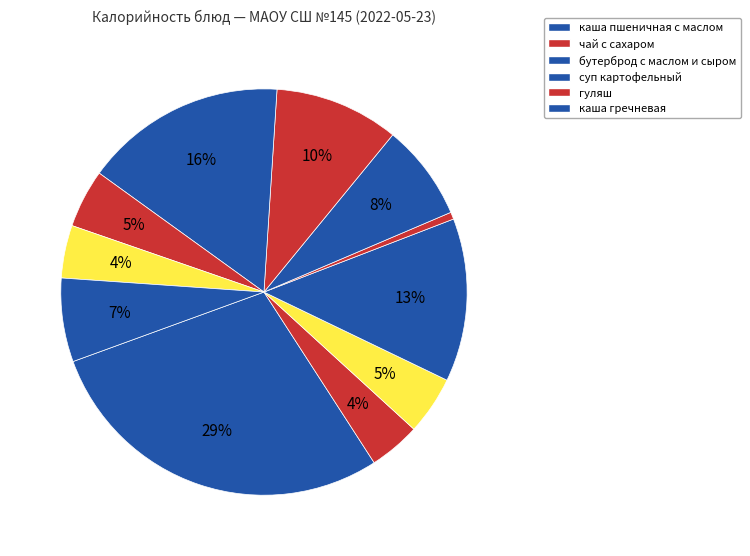

Count the number of slices in the pie.

11